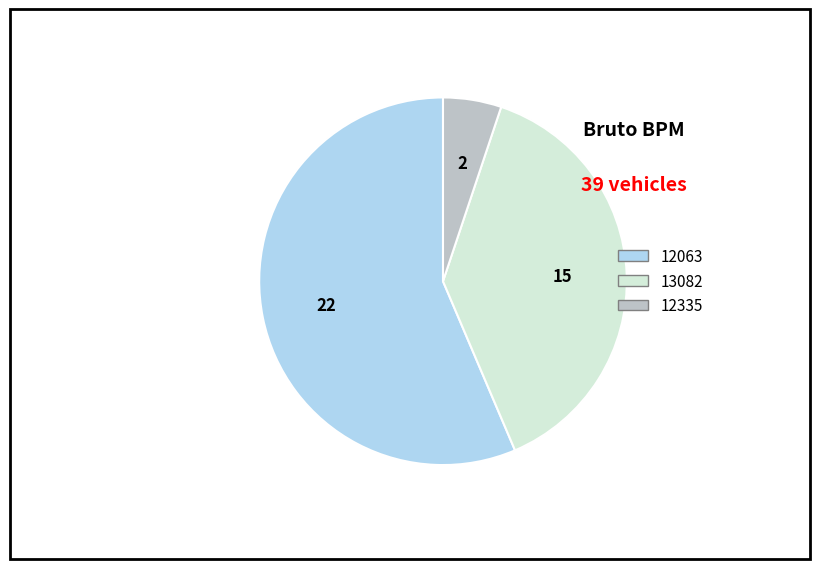

Is there any slice that represents more than half of the pie?

Yes